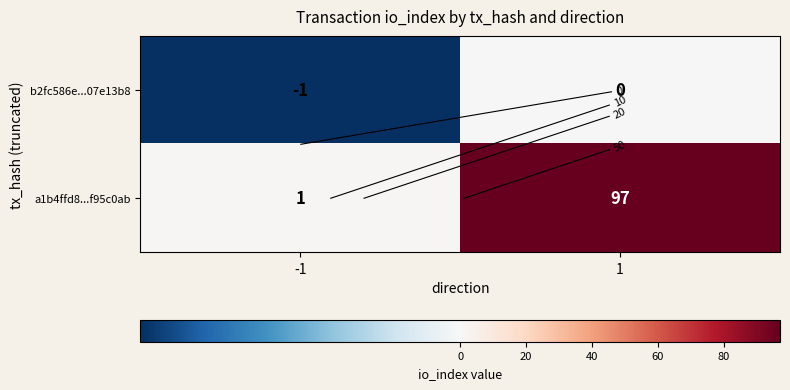

What is the difference between the maximum and minimum values in the a1b4ffd8...f95c0ab series?

96